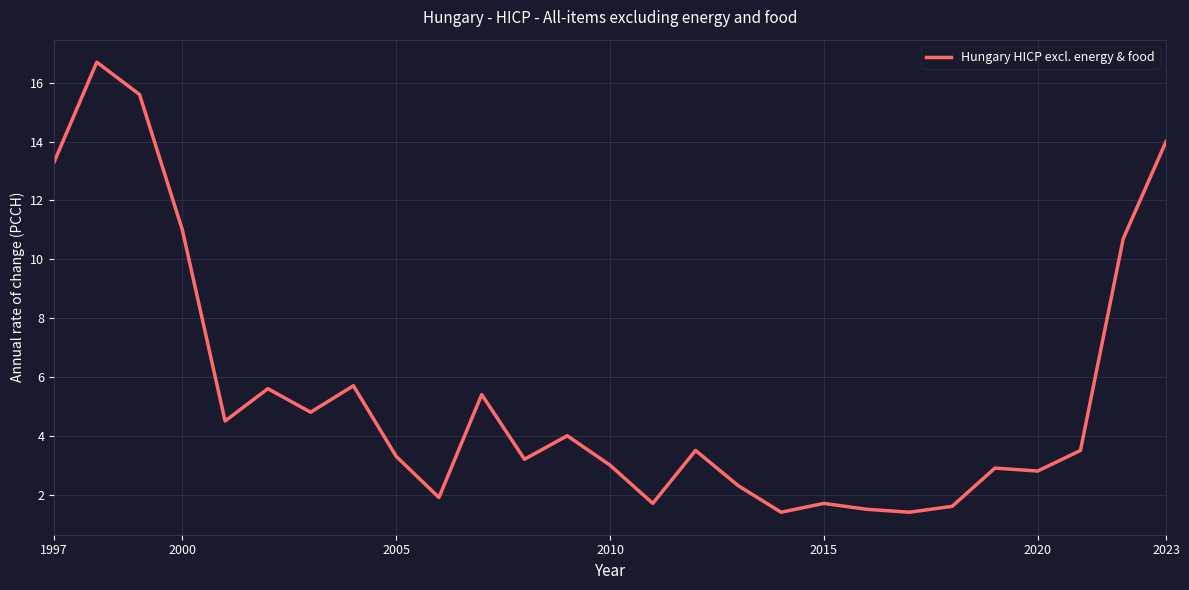

What is the maximum value shown in the chart?

16.7